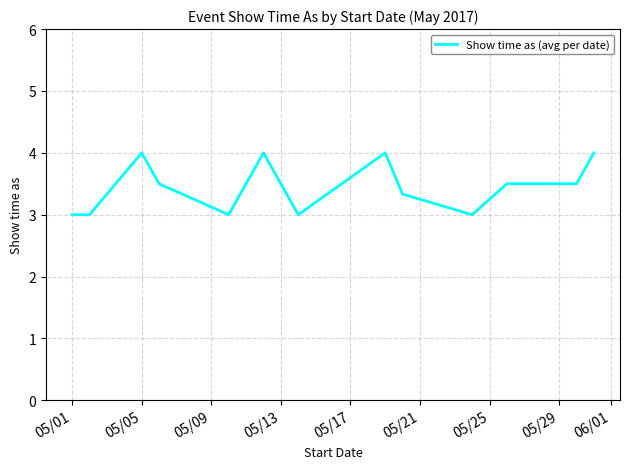

What is the difference between the maximum and minimum values?

1.0